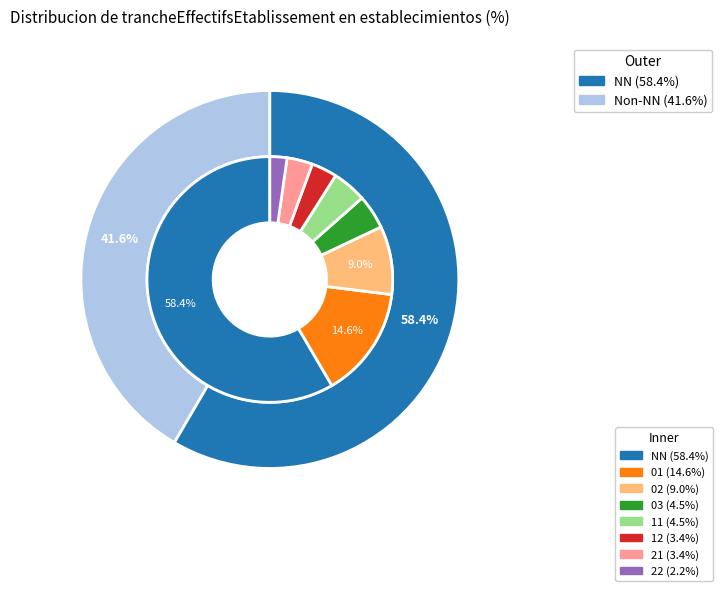

To the nearest percent, what is the difference between the largest and smallest slice percentages?

56%